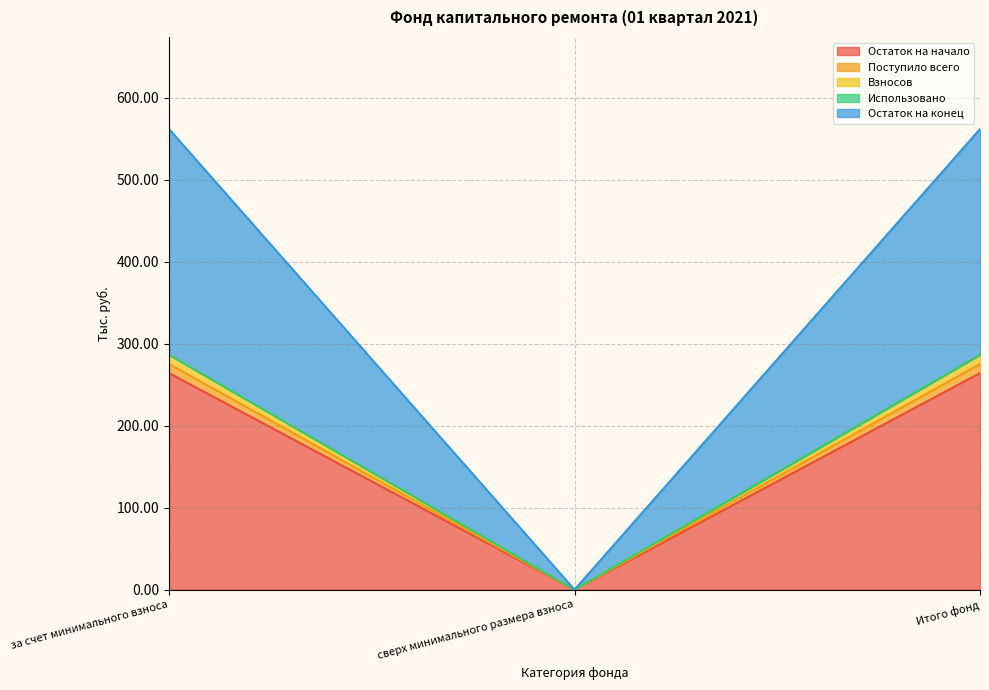

What is the label of the 3rd point from the left?

Итого фонд